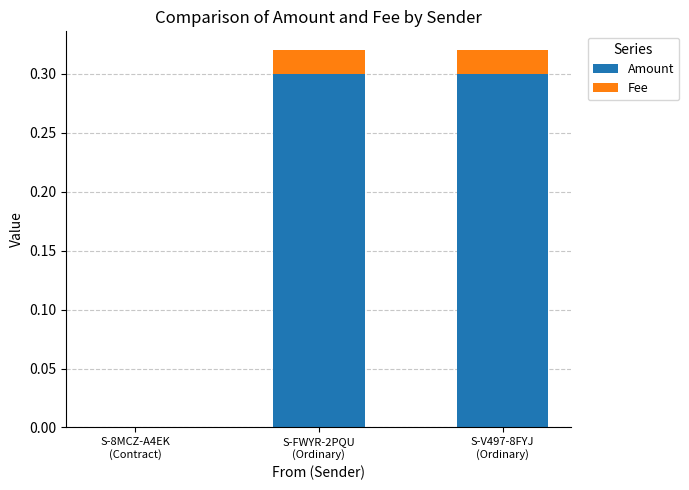

What is the sum of all Amount values?

0.6